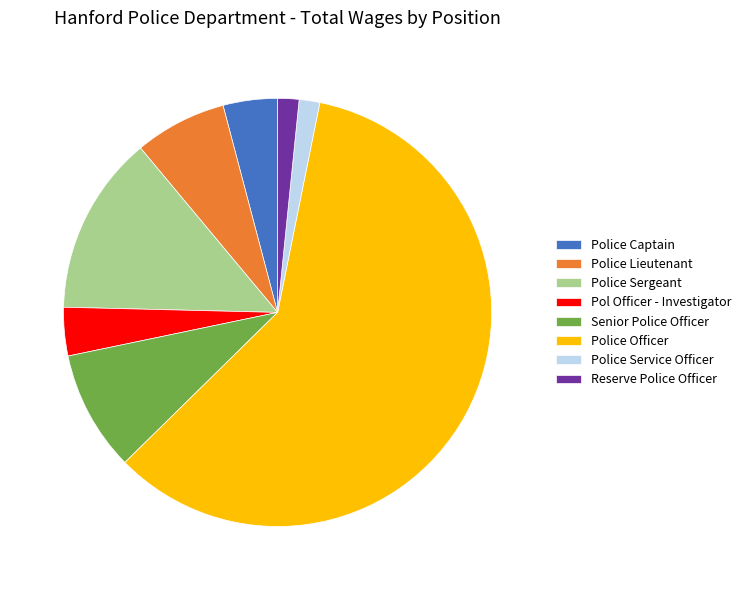

Does Reserve Police Officer account for over 50% of the chart?

No